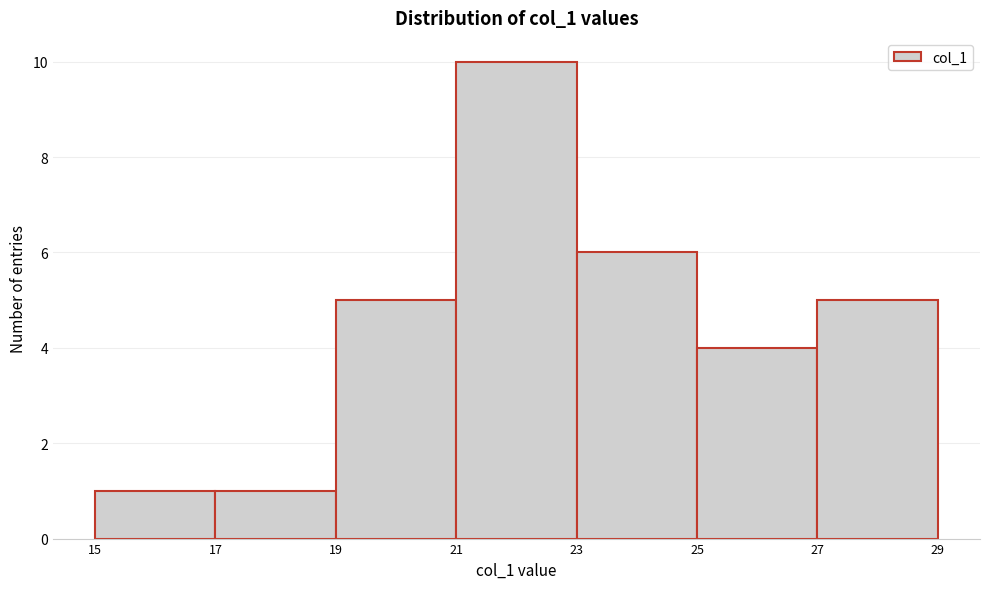

Which range on the x-axis has the tallest bar?

21 to 23